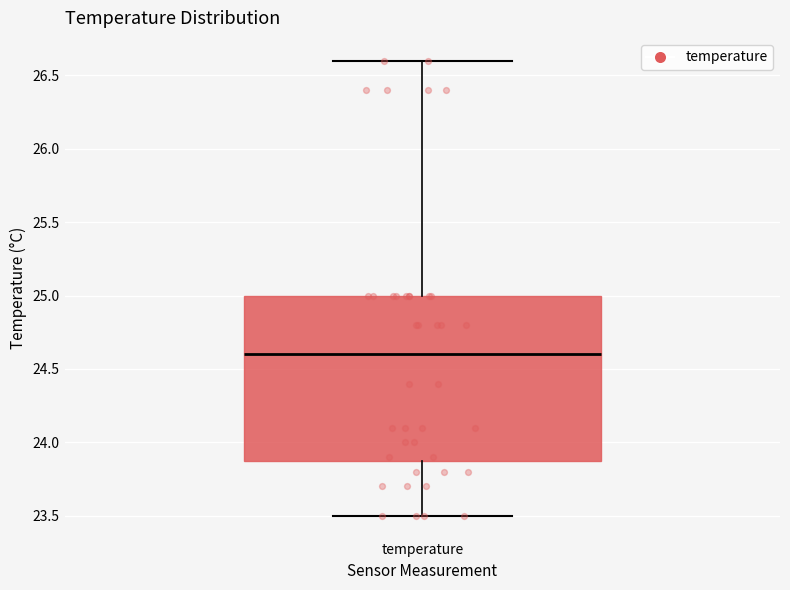

Transcribe this box plot: give where the median line is, the range the box spans, and where the two whiskers end, as read against the y-axis. The values are not printed on the chart, so give them approximately, as read against the axis.

median 24.6, box 23.9 to 25.0, whiskers 23.5 to 26.6